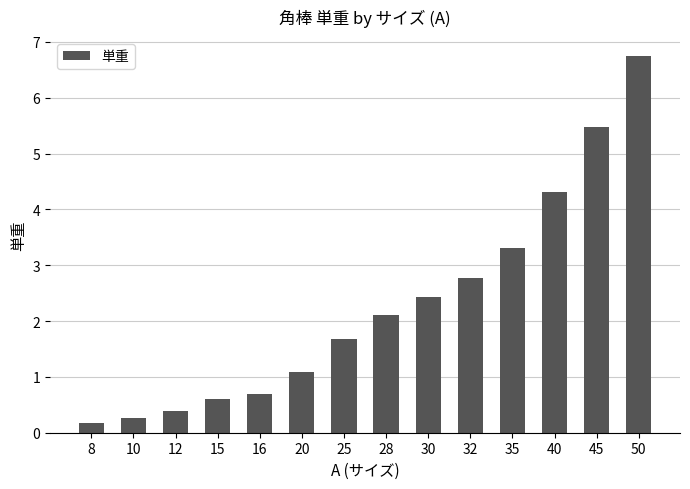

At which label is the value closest to 3?

32